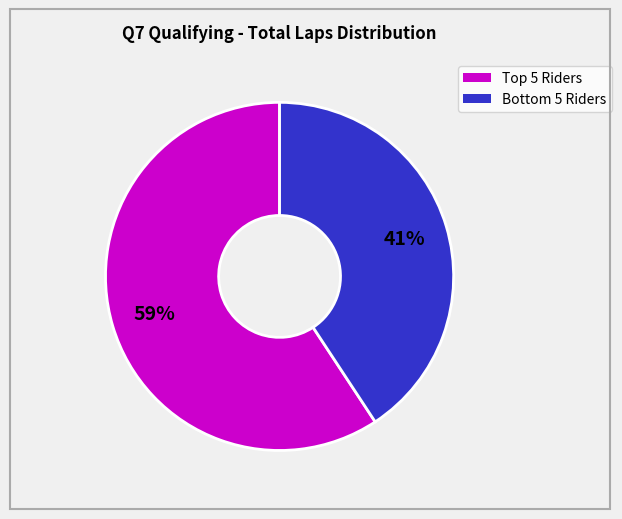

Is there a majority slice in this chart?

Yes